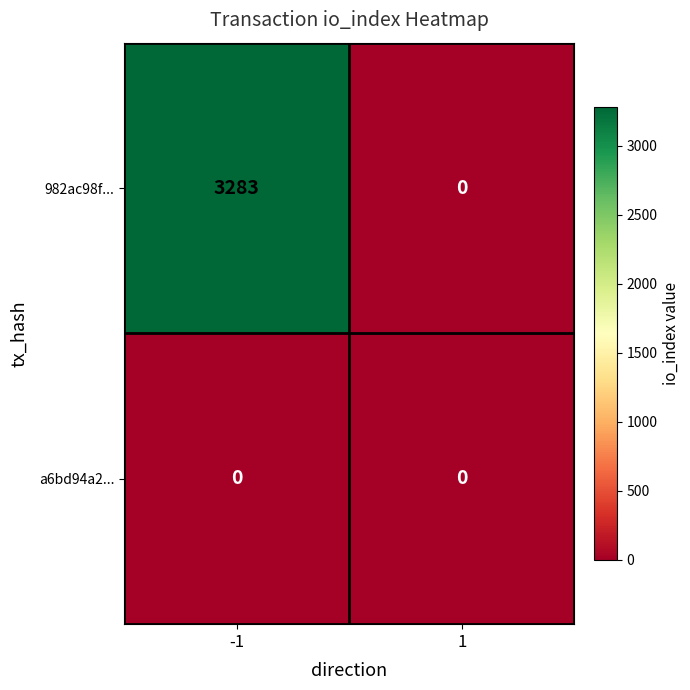

What is the difference between the 982ac98f... values at -1 and 1?

3283